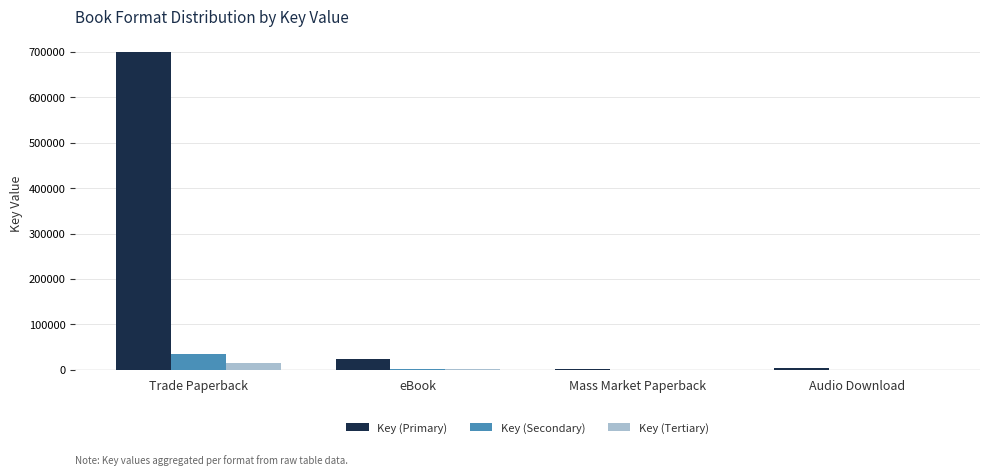

At which category is the sum across all series the highest?

Trade Paperback